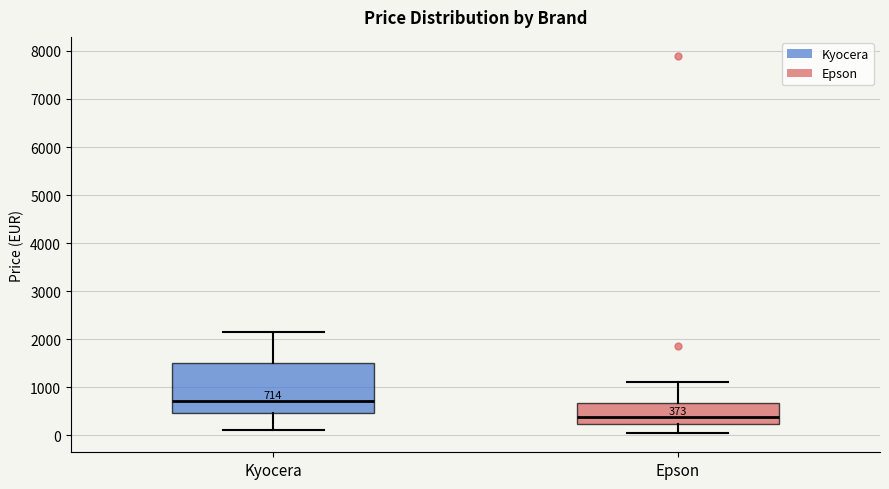

Comparing the boxes themselves (not the whiskers), which one is the tallest?

Kyocera